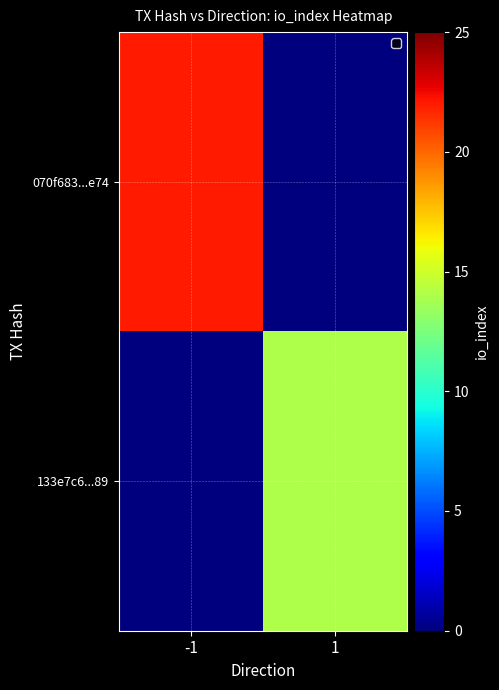

Reading left to right, extract all data points from this chart.

070f683...e74: -1=22	1=0
133e7c6...89: -1=0	1=14